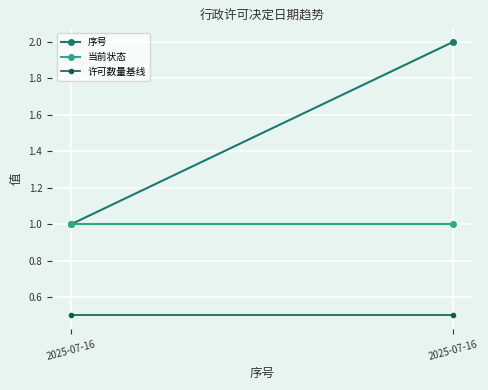

What is the spread (max minus min) of values at 2025-07-16?

0.5